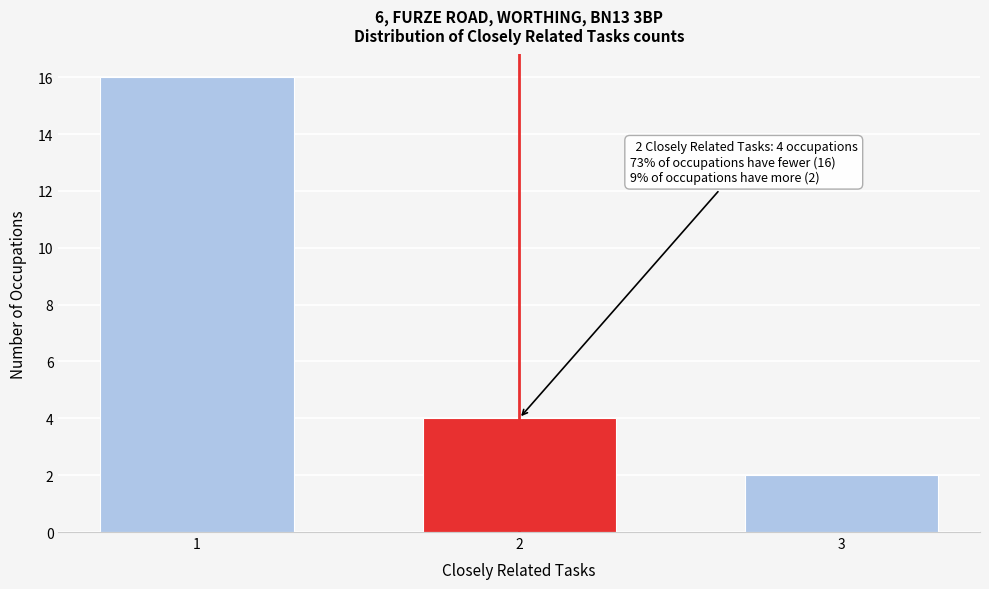

Reading left to right, extract all data points from this chart.

1=16	2=4	3=2